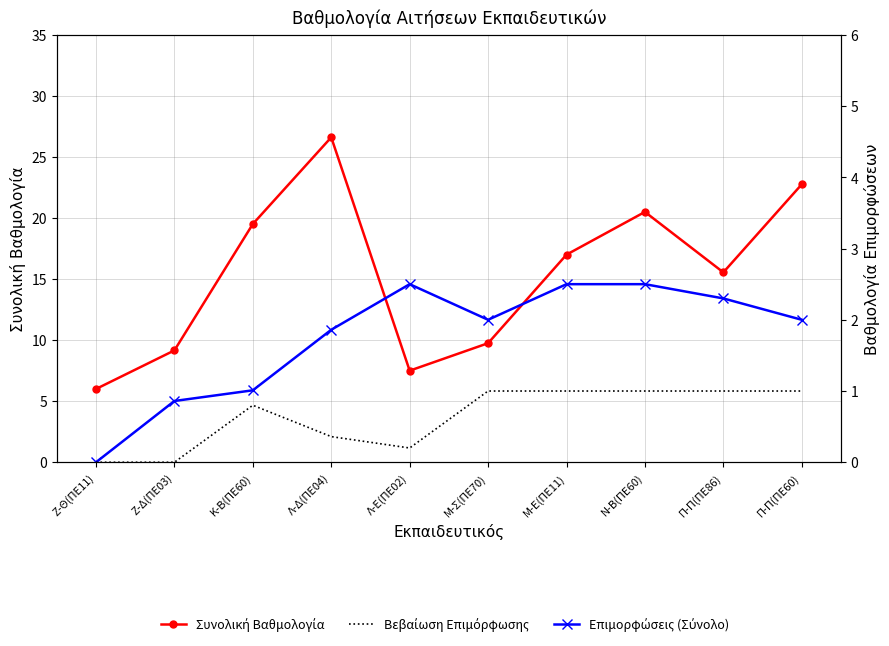

Rank the series by their maximum value, from lowest to highest.

Βεβαίωση Επιμόρφωσης, Επιμορφώσεις (Σύνολο), Συνολική Βαθμολογία